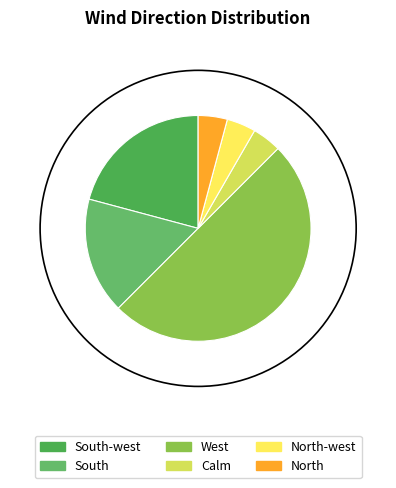

Is North the majority of the pie?

No